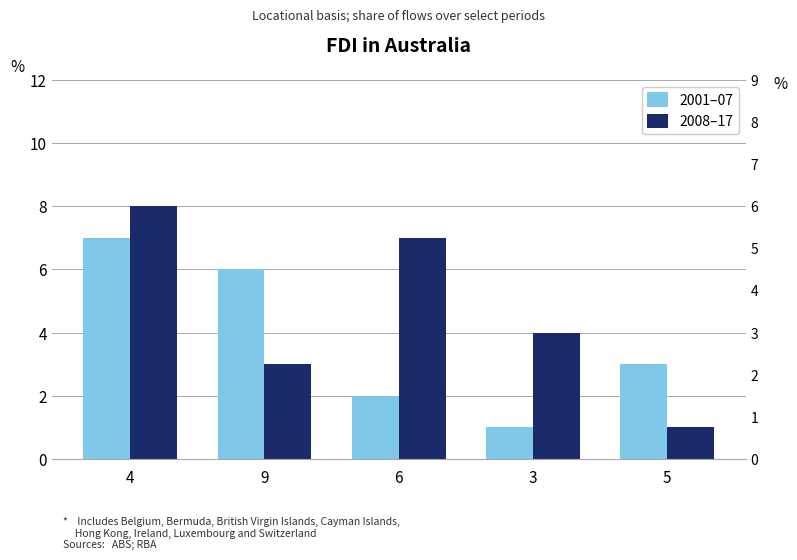

What is the label of the 3rd bar from the right?

6